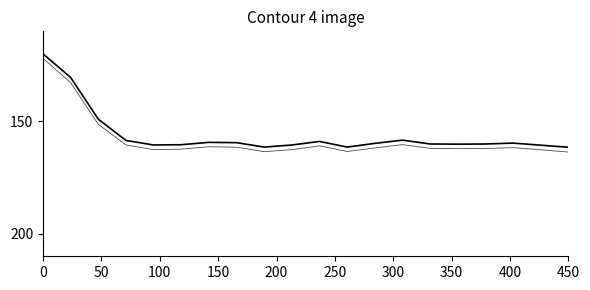

Reading right to left, transcribe all the data shown in this chart.

col_5: 161.5	160.6	159.7	160.1	160.2	160.1	158.4	159.8	161.5	158.9	160.5	161.5	159.5	159.4	160.4	160.5	158.5	149.0	130.5	120.0
col_21: 163.7	162.7	161.7	162.1	162.2	162.0	160.4	161.8	163.4	160.9	162.6	163.5	161.5	161.3	162.4	162.6	160.5	151.3	132.8	122.0